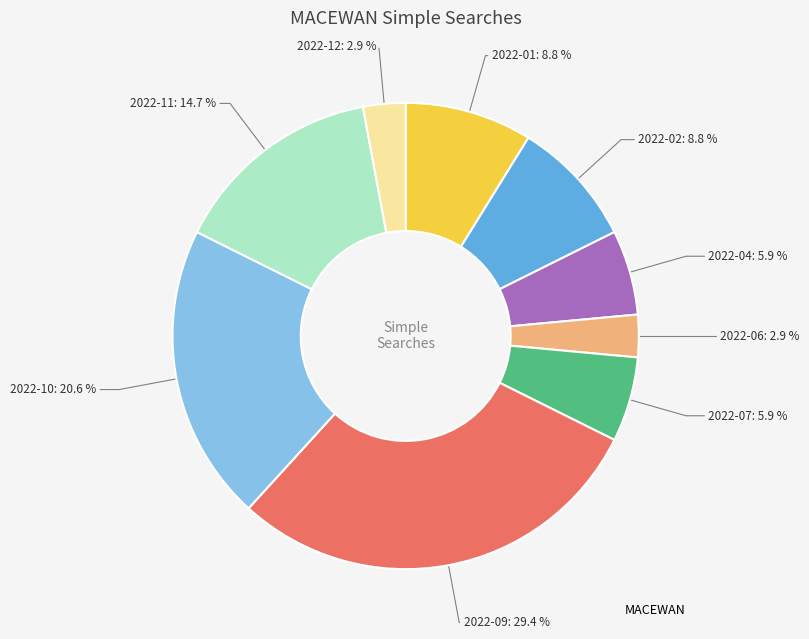

How many slices are in this pie chart?

9